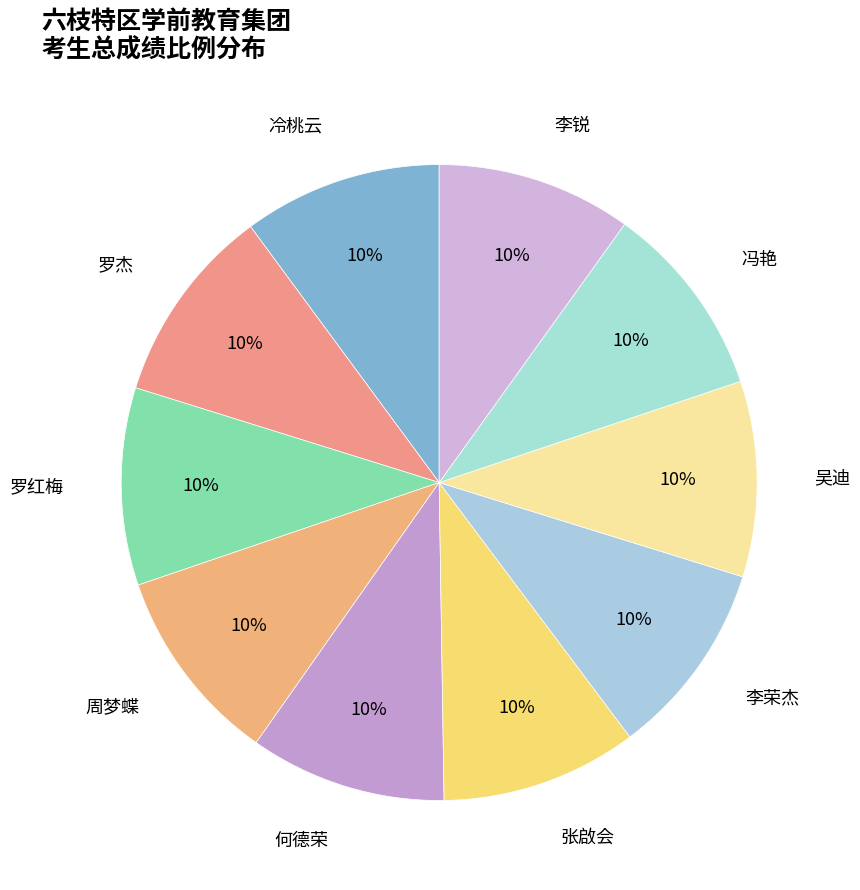

Does any single category account for the majority?

No